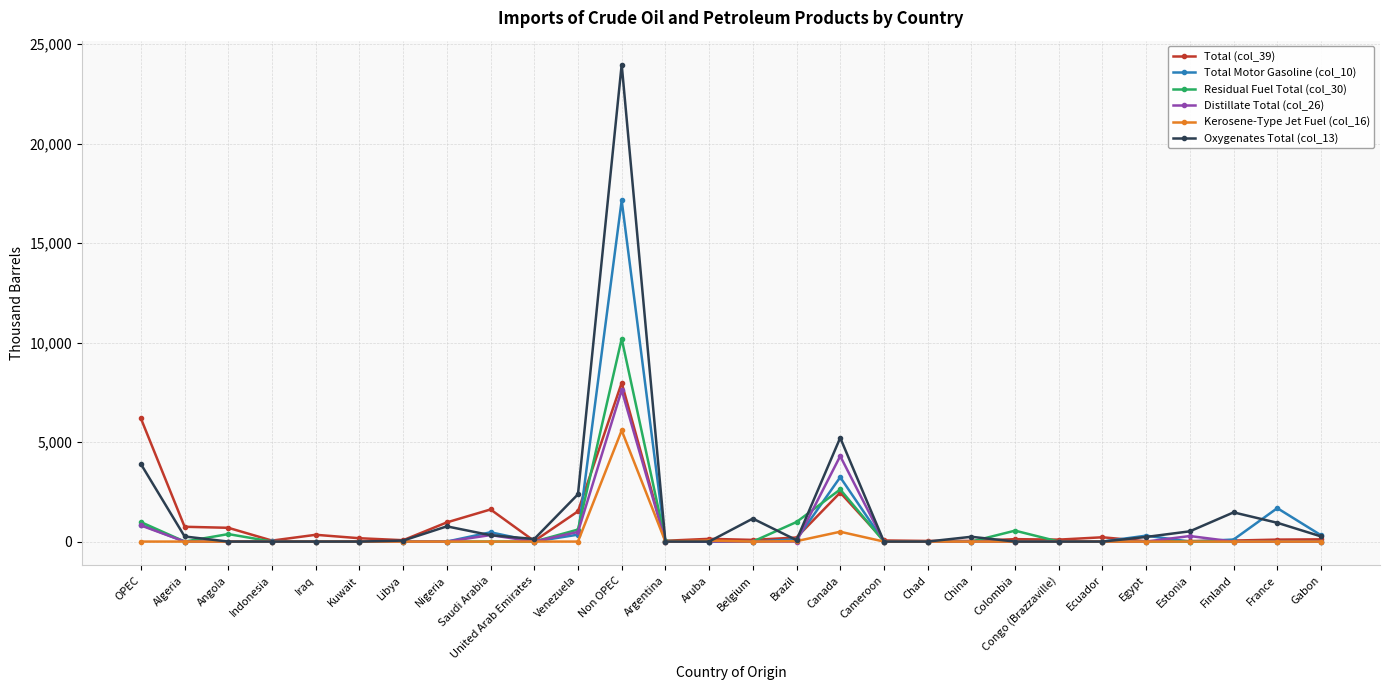

How many data points does each series have?

28